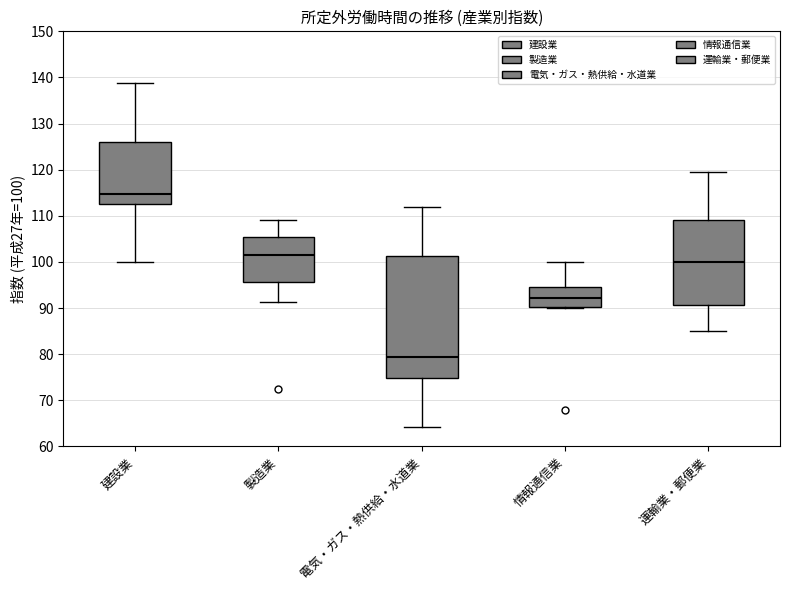

Where is the lower edge of the box for 建設業 on the y-axis? The values are not printed on the chart, so give them approximately, as read against the axis.

113